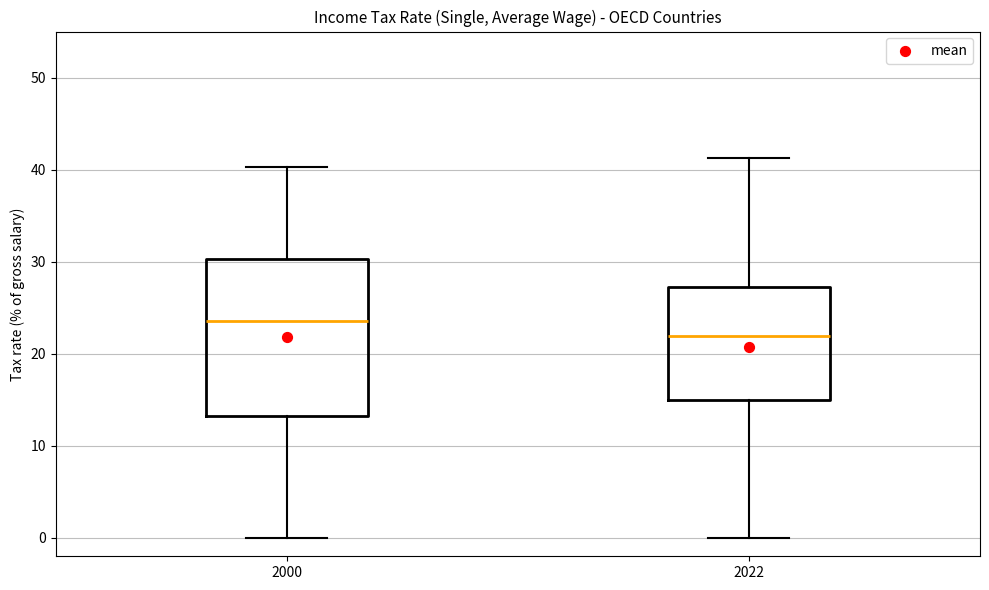

Which box's median line is the lowest?

2022